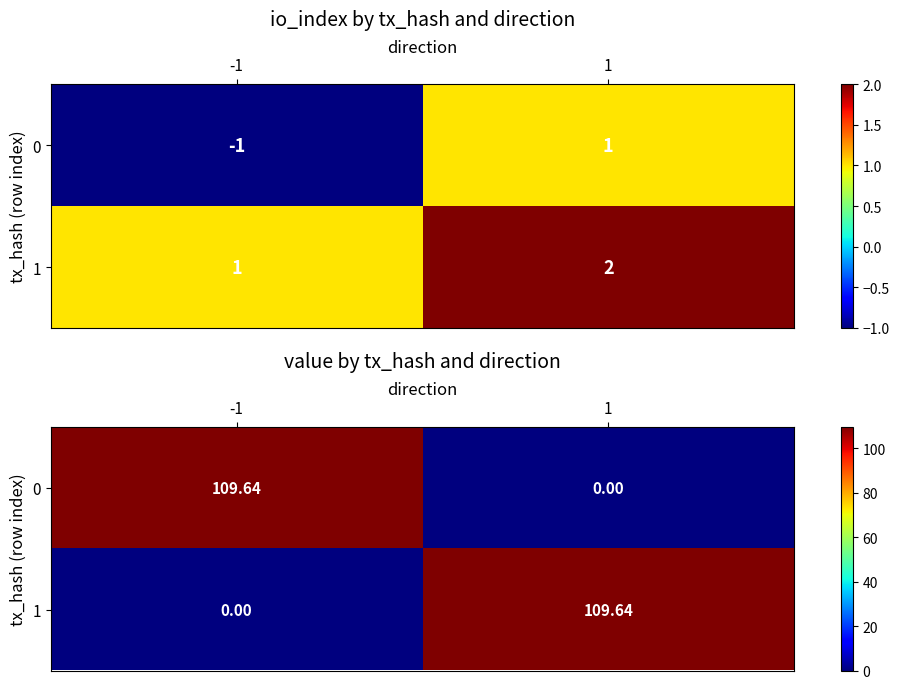

List the labels in order of 1 value, largest first.

1, -1